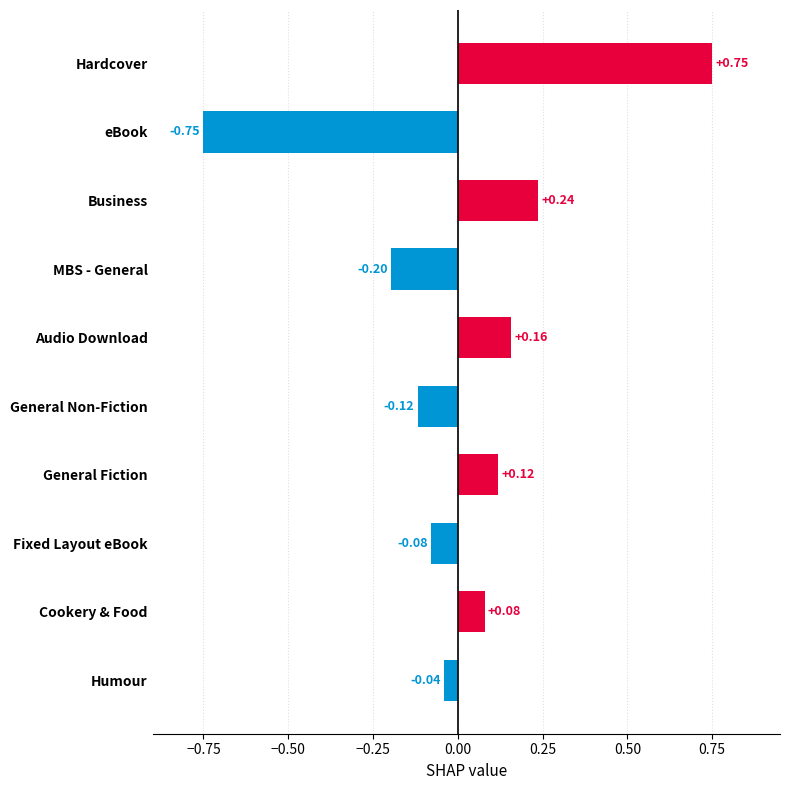

Where is the data nearest to the value 0?

Humour